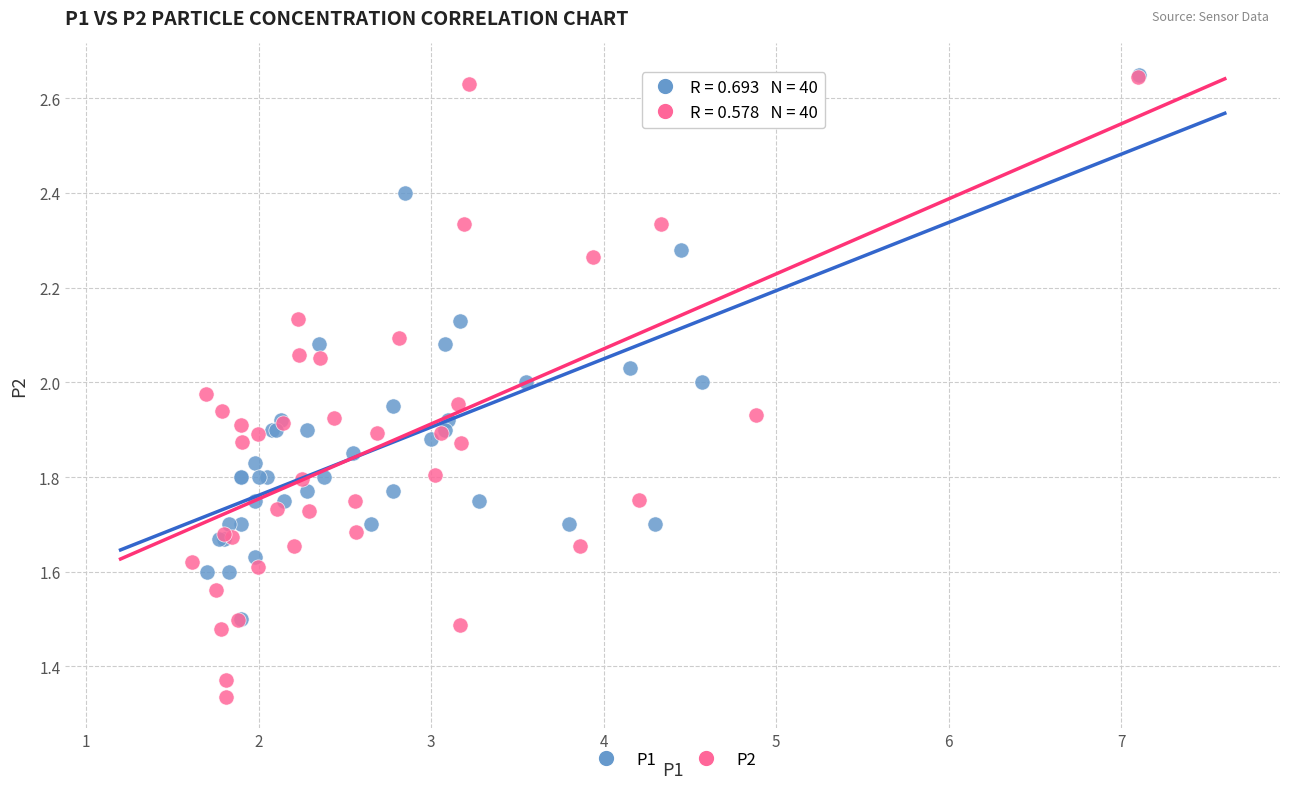

Which series has the widest spread of Y values?

P2